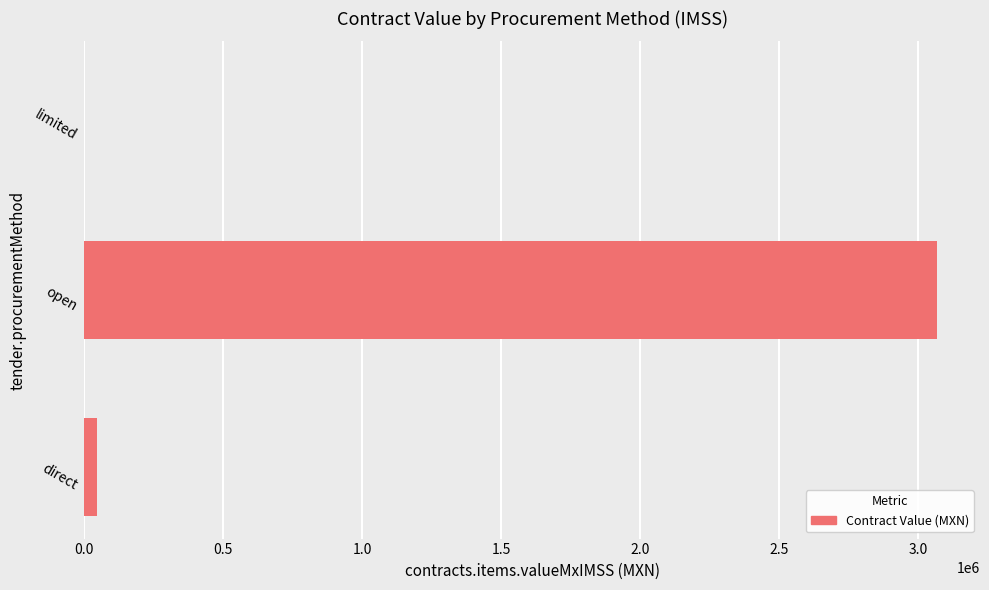

What is the maximum value shown in the chart?

3070035.9